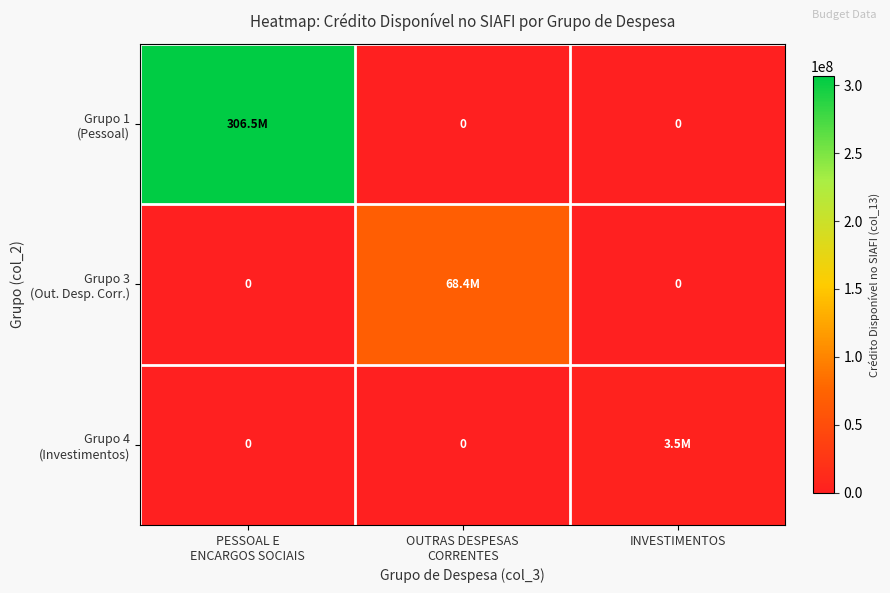

Is it true that Grupo 1 (Pessoal) equals 198474824.4 at OUTRAS DESPESAS CORRENTES?

False